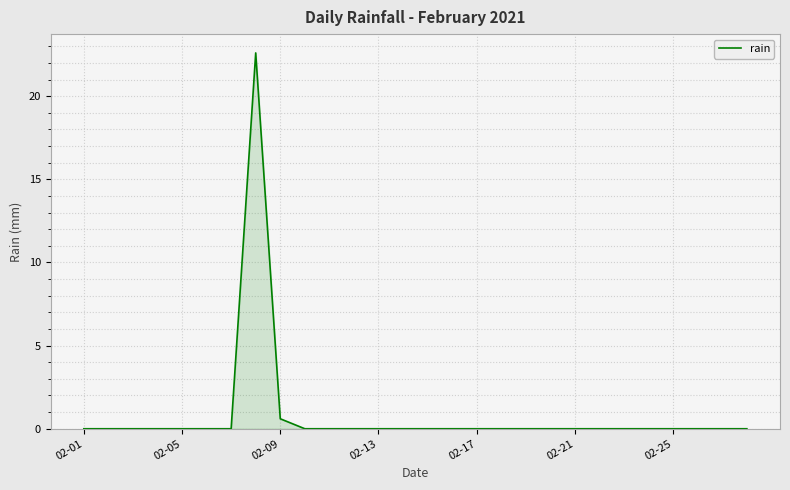

What is the difference between the maximum and minimum values?

22.6